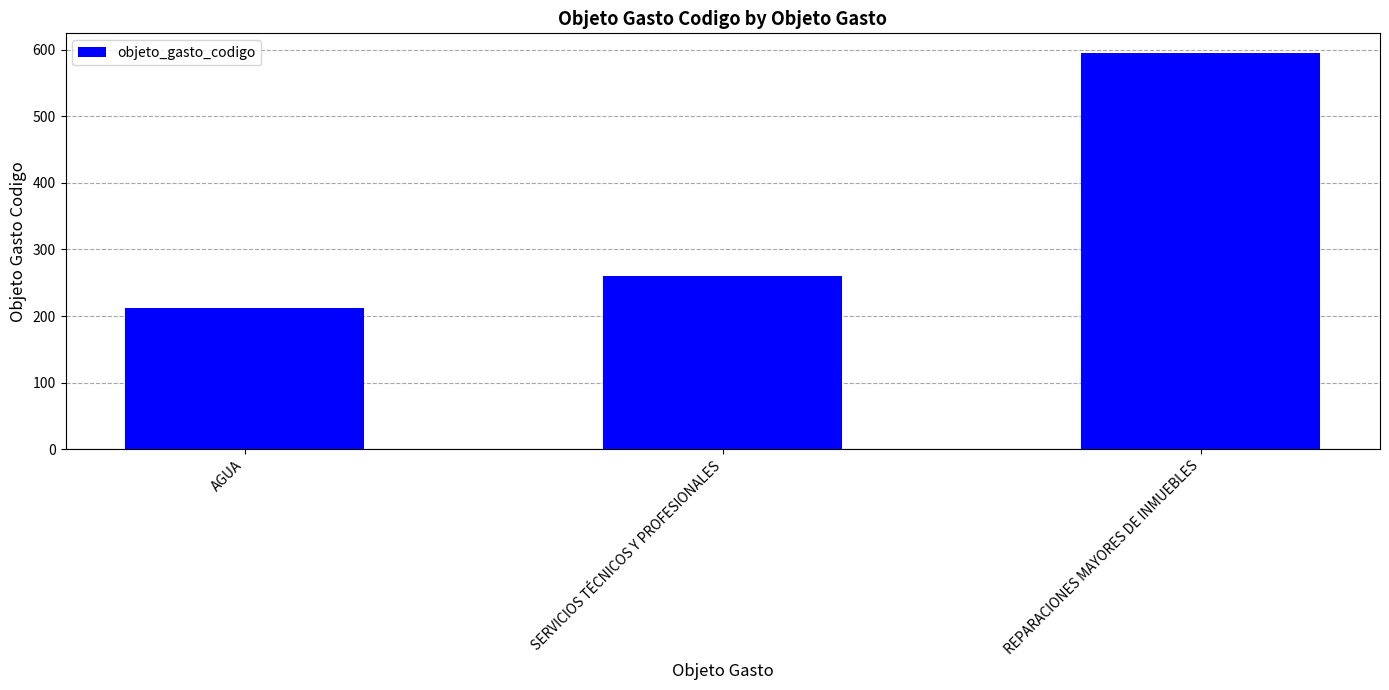

Rank the categories by value from highest to lowest.

REPARACIONES MAYORES DE INMUEBLES, SERVICIOS TÉCNICOS Y PROFESIONALES, AGUA